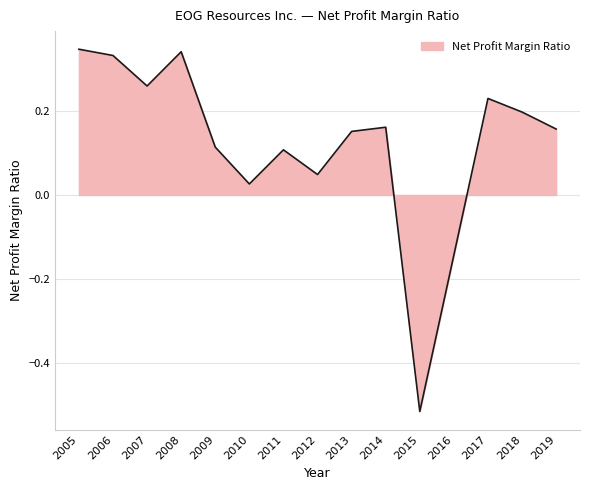

The chart shows a value of 0.1 at 2017. True or false?

False